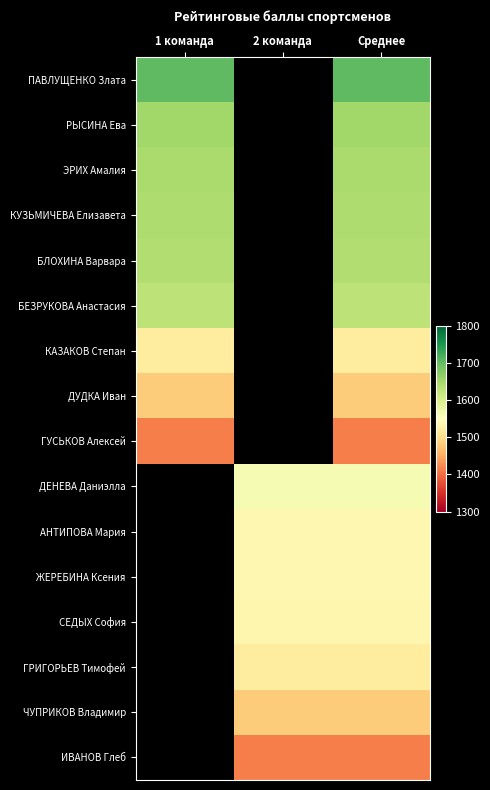

Which label corresponds to the smallest value in the chart?

1 команда